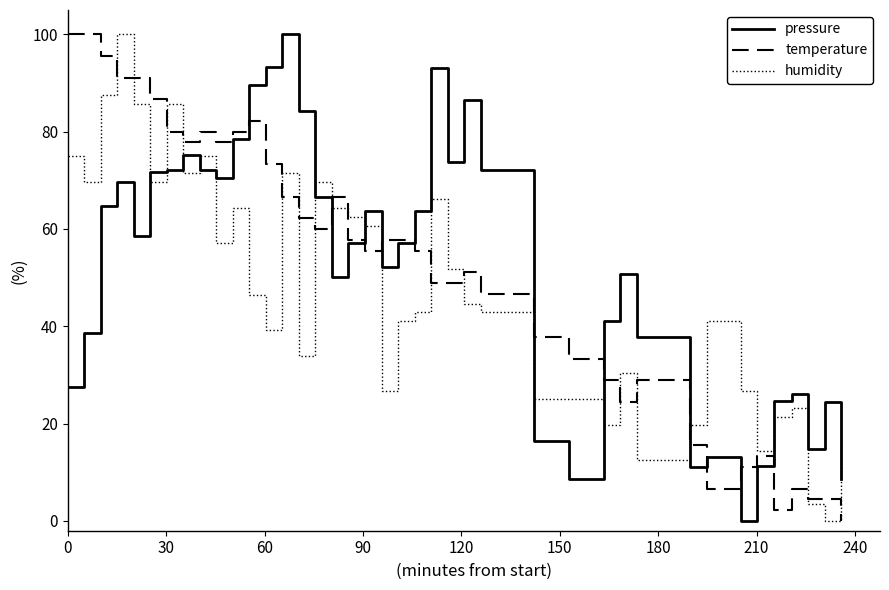

What is the highest value of the temperature series?

100.0